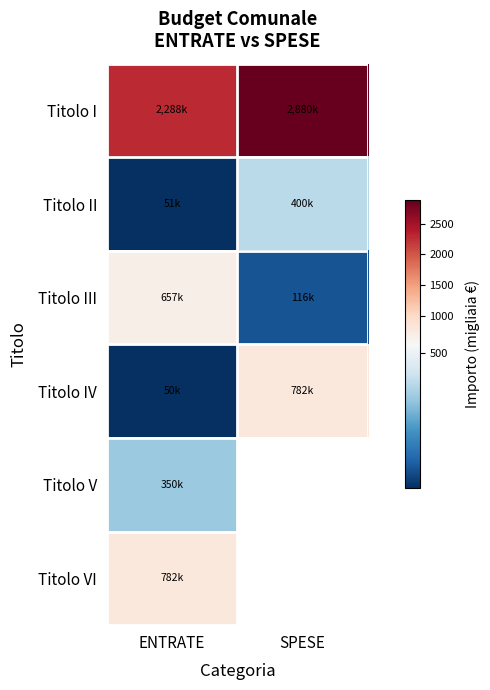

Which series has the largest range (max minus min)?

Titolo IV